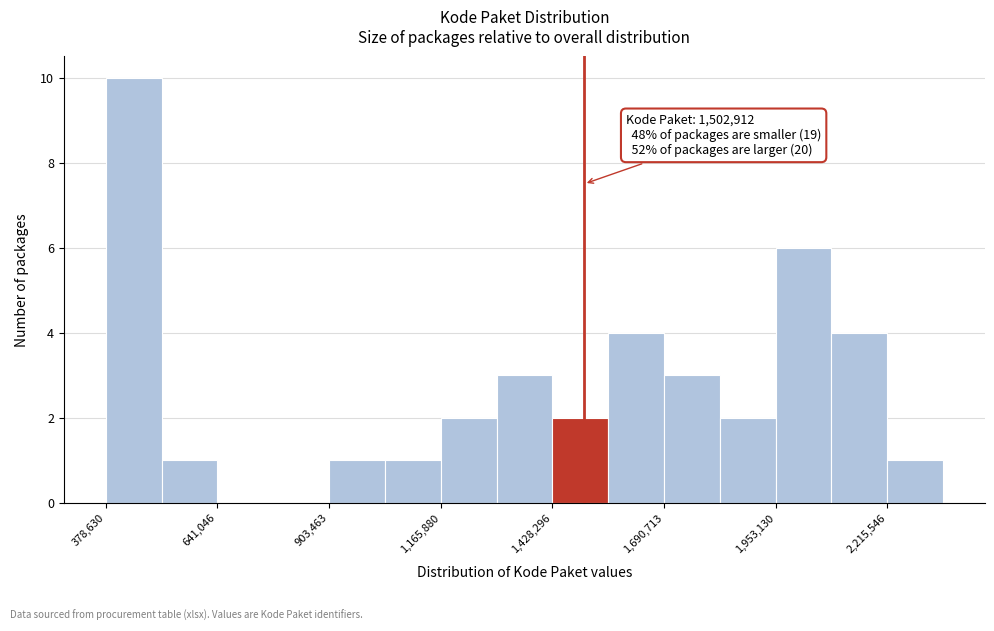

Around what value on the x-axis is the tallest bar? Give the approximate position of its centre, as read against the axis.

450000